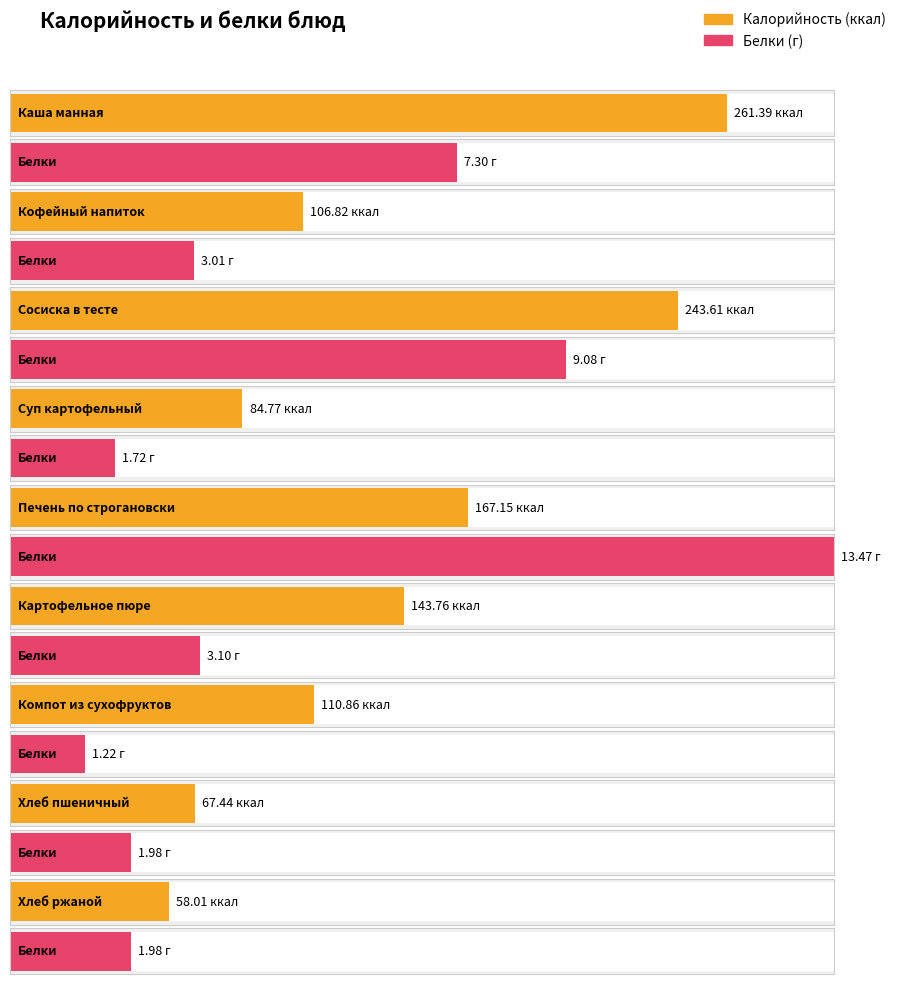

Which category has the highest value in the Калорийность series?

Каша манная